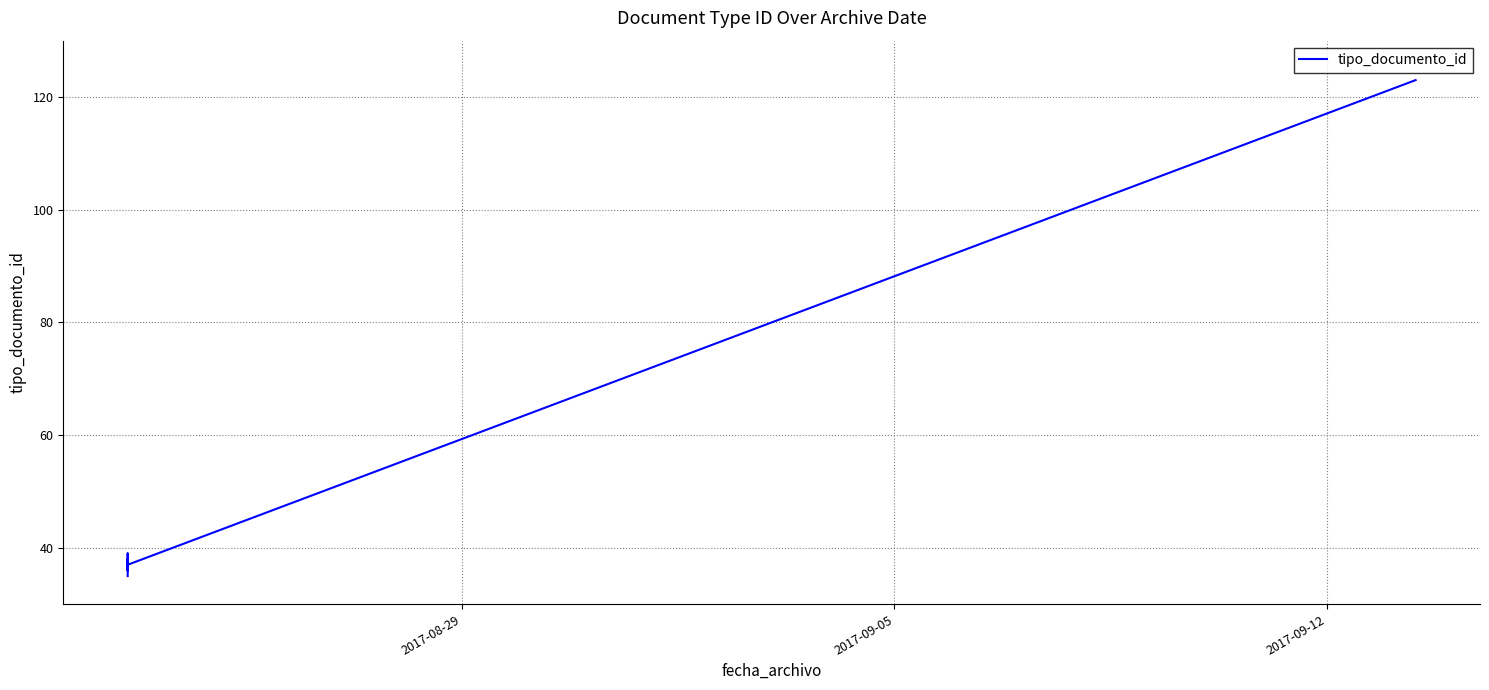

How many lines are shown in the chart?

1